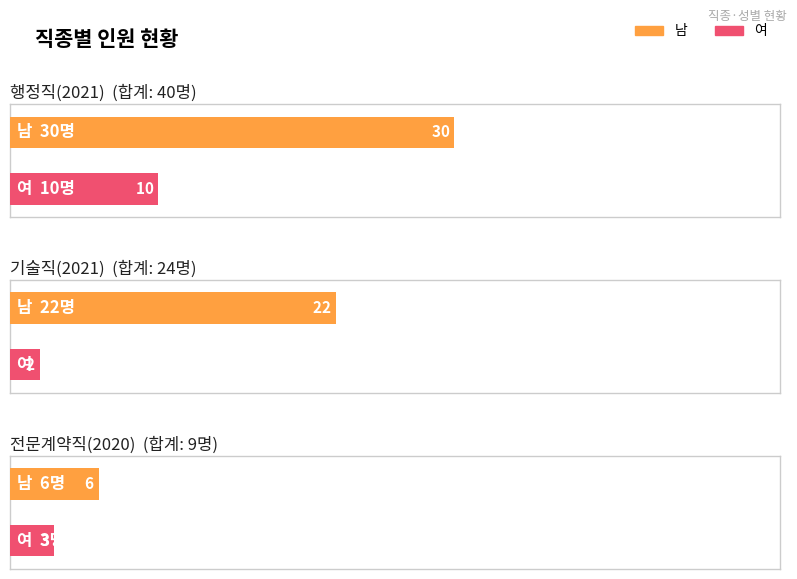

What is the total value across all series at 전문계약직(2020)?

9